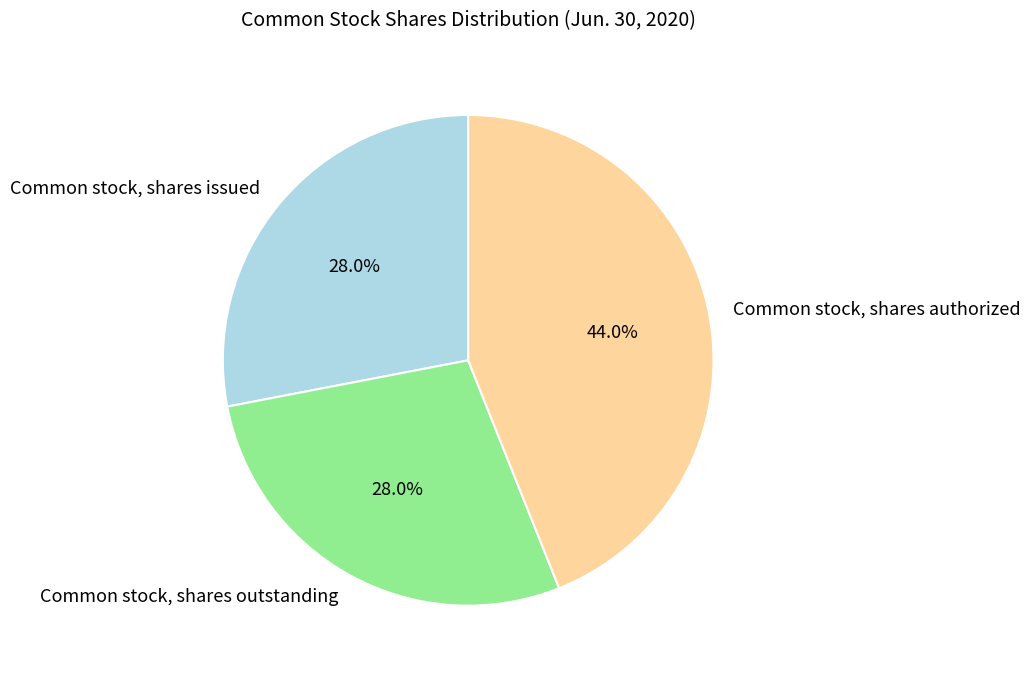

Is there a majority slice in this chart?

No